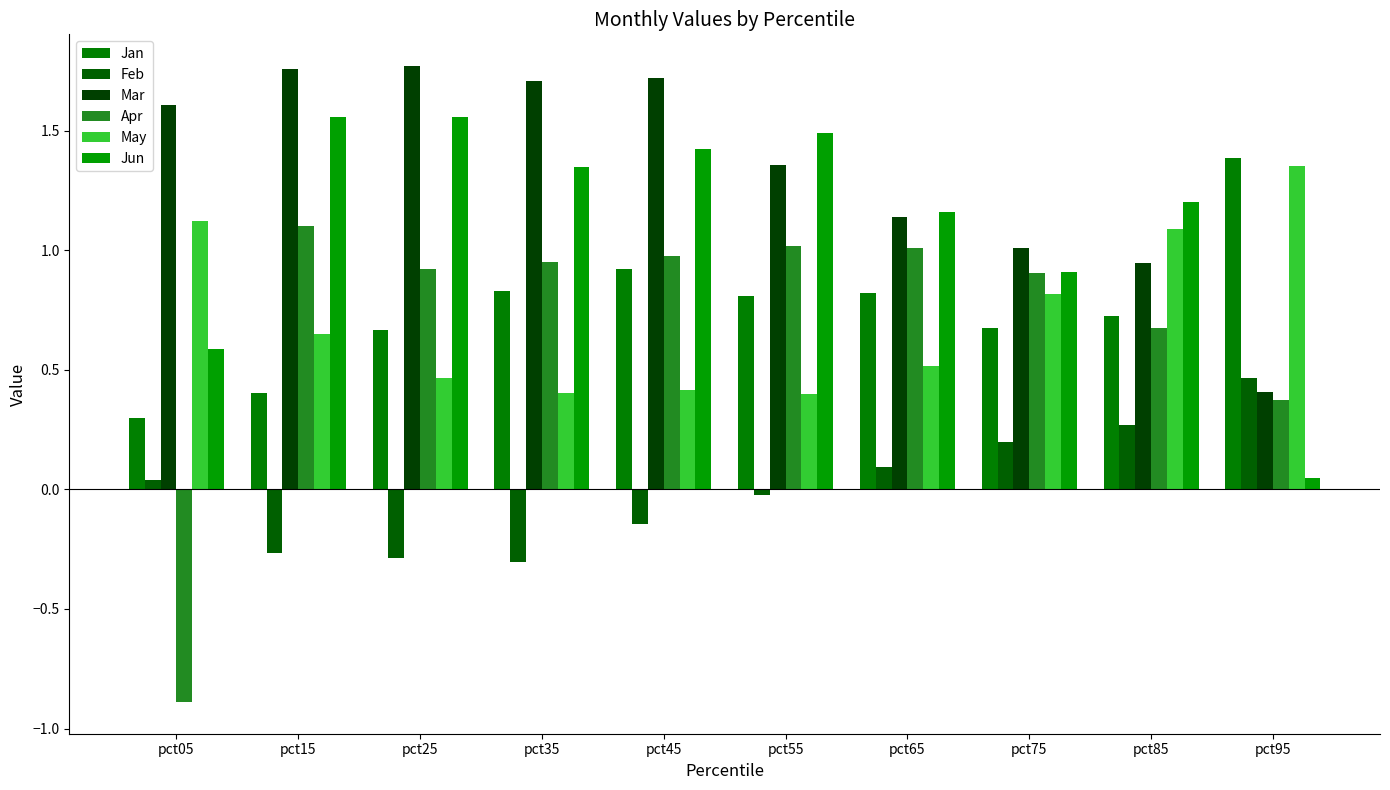

List the labels in order of Feb value, largest first.

pct95, pct85, pct75, pct65, pct05, pct55, pct45, pct15, pct25, pct35